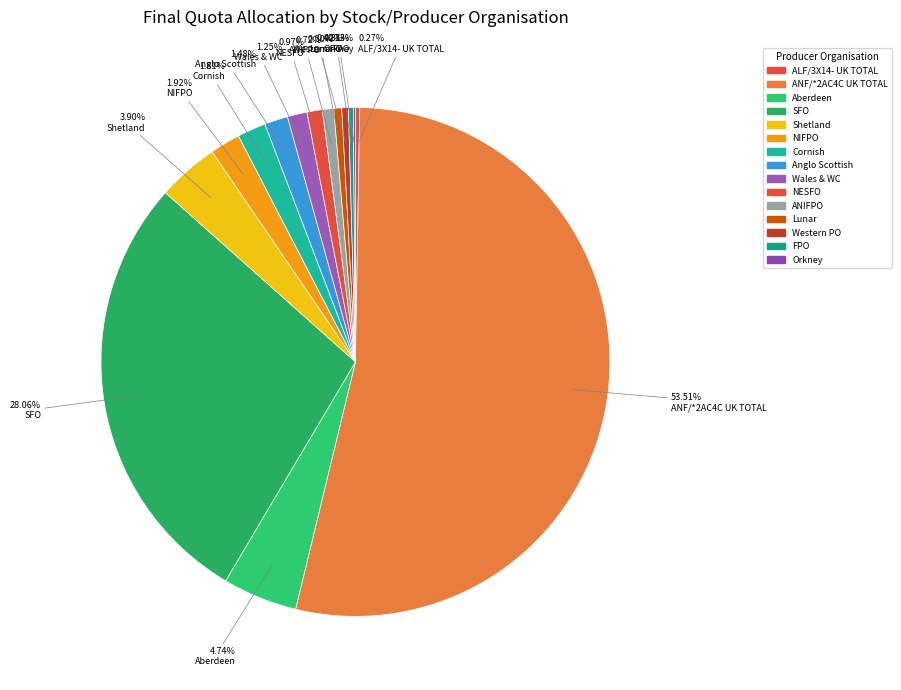

To the nearest percent, what percentage of the pie is NIFPO?

2%